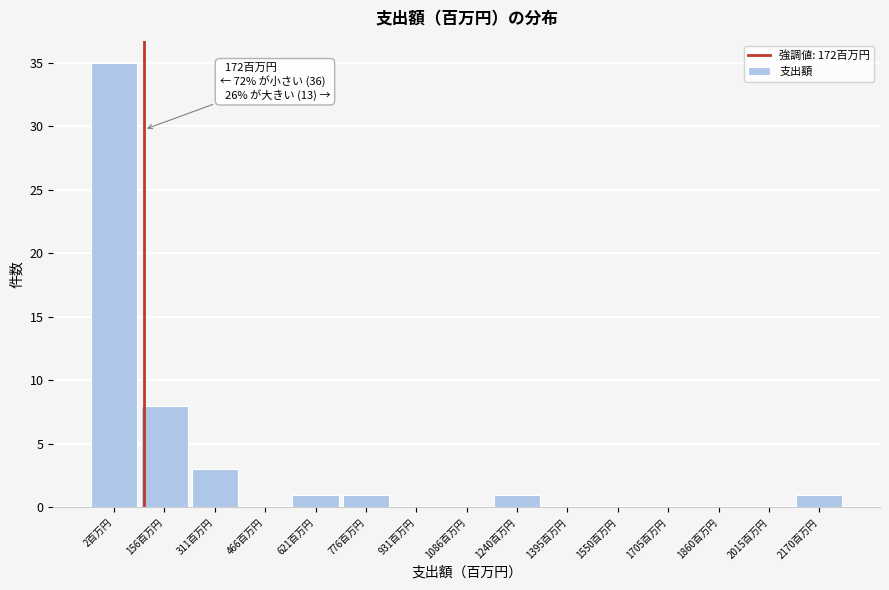

Reading right to left, extract all data points from this chart.

2170百万円=1	2015百万円=0	1860百万円=0	1705百万円=0	1550百万円=0	1395百万円=0	1240百万円=1	1086百万円=0	931百万円=0	776百万円=1	621百万円=1	466百万円=0	311百万円=3	156百万円=8	2百万円=35